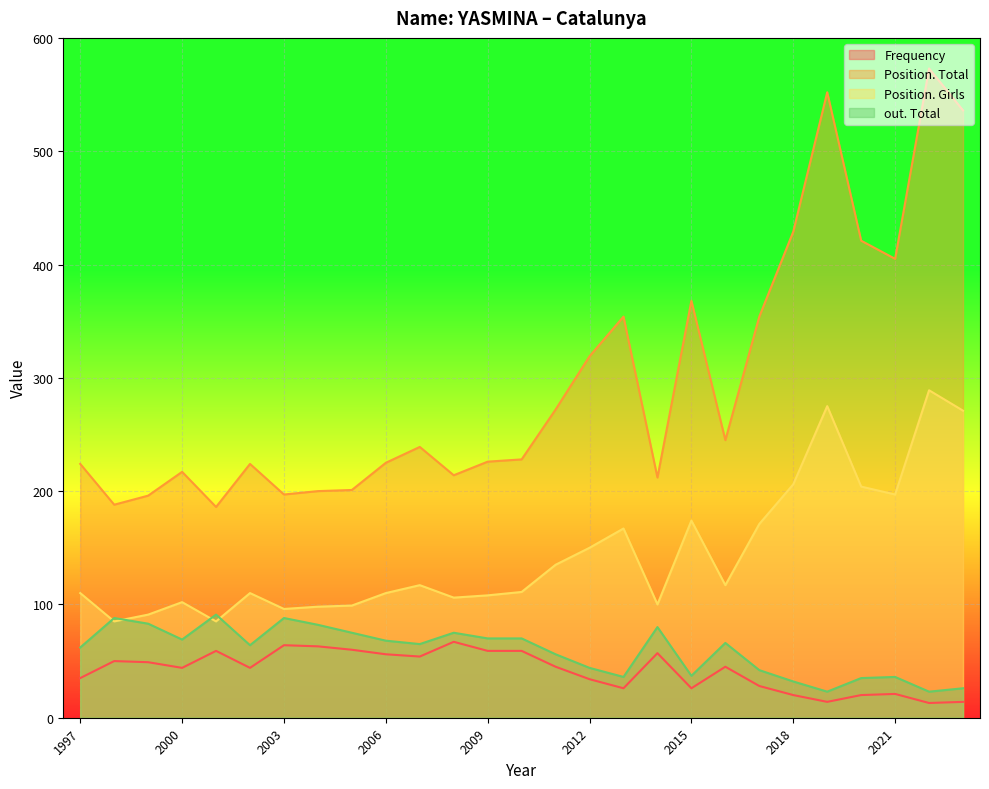

The Frequency series shows 64 at 2003. True or false?

True